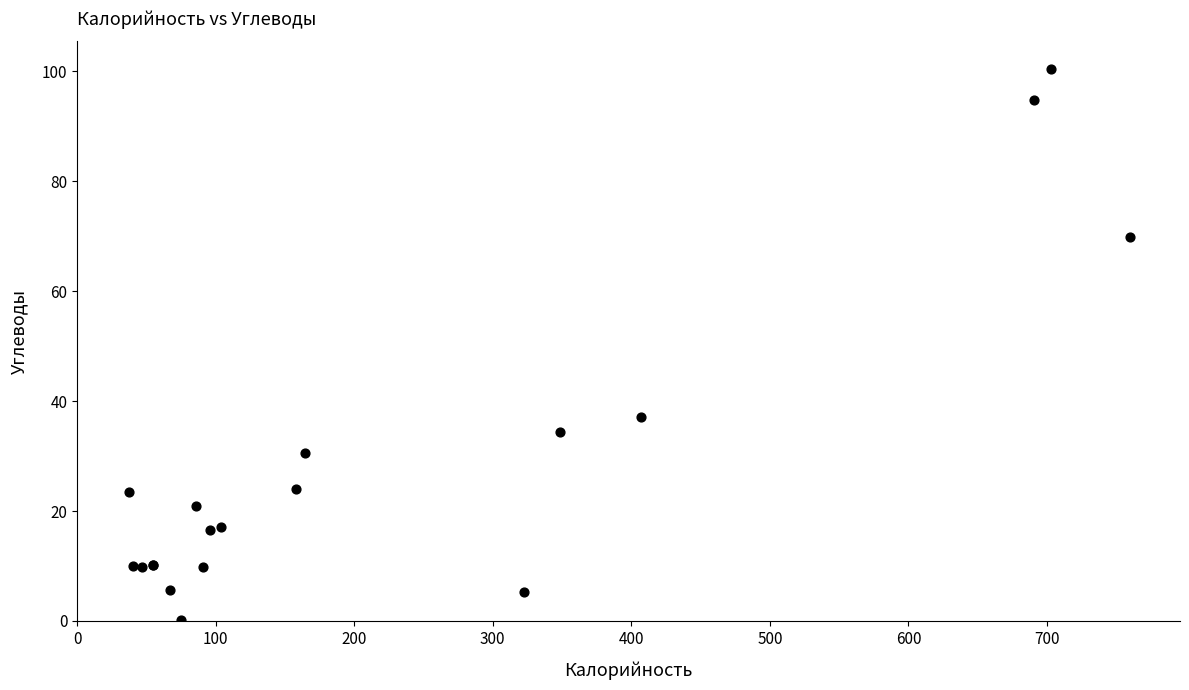

What Y value in the scatter plot is closest to 50?

37.2